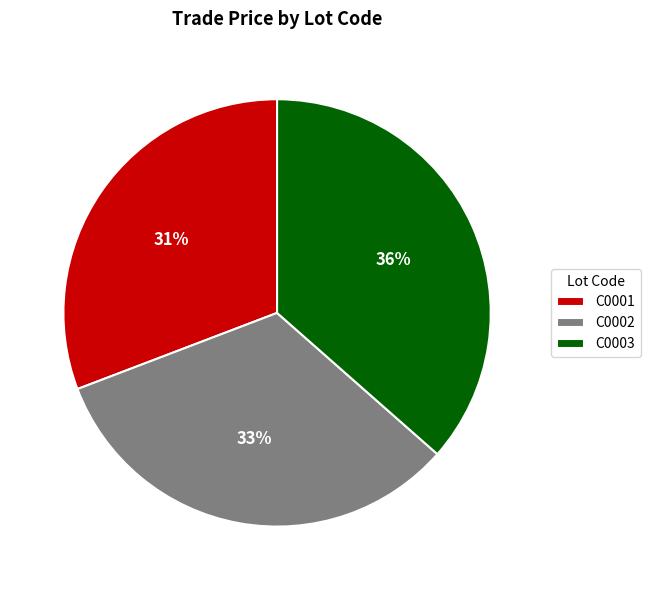

Is C0002 the majority of the pie?

No